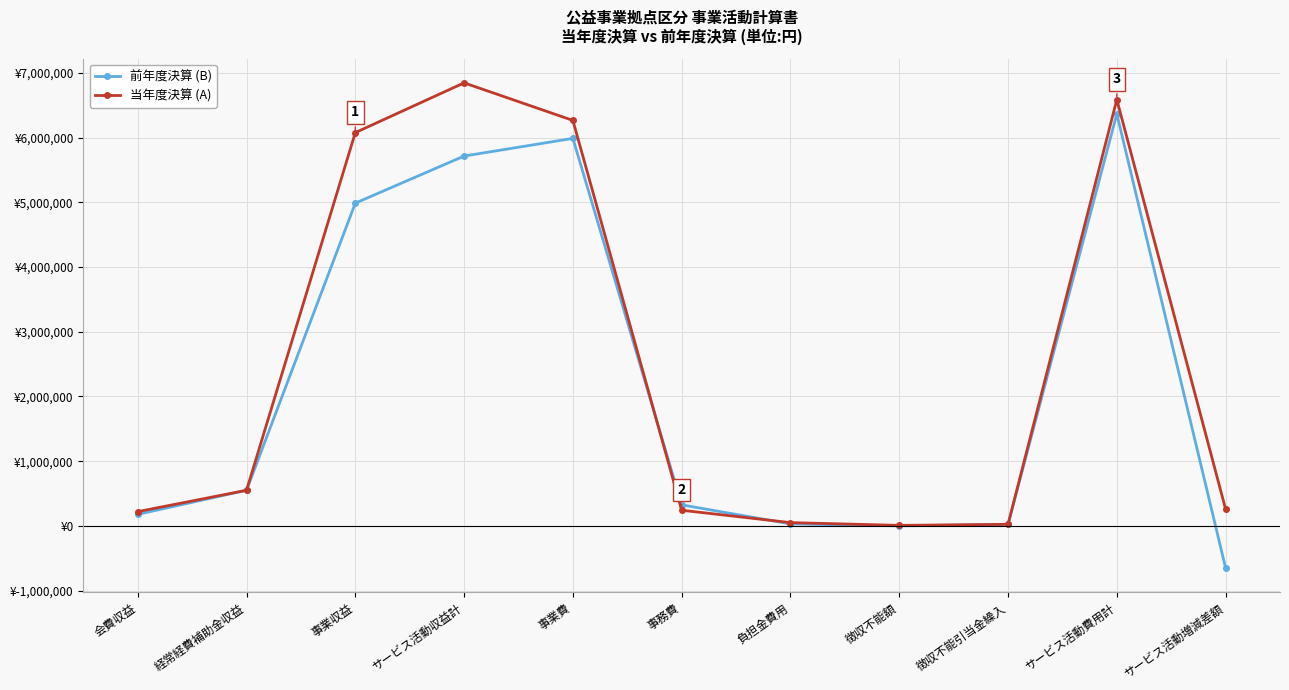

Between 事業費 and サービス活動増減差額, which series saw the biggest shift?

前年度決算 (B)